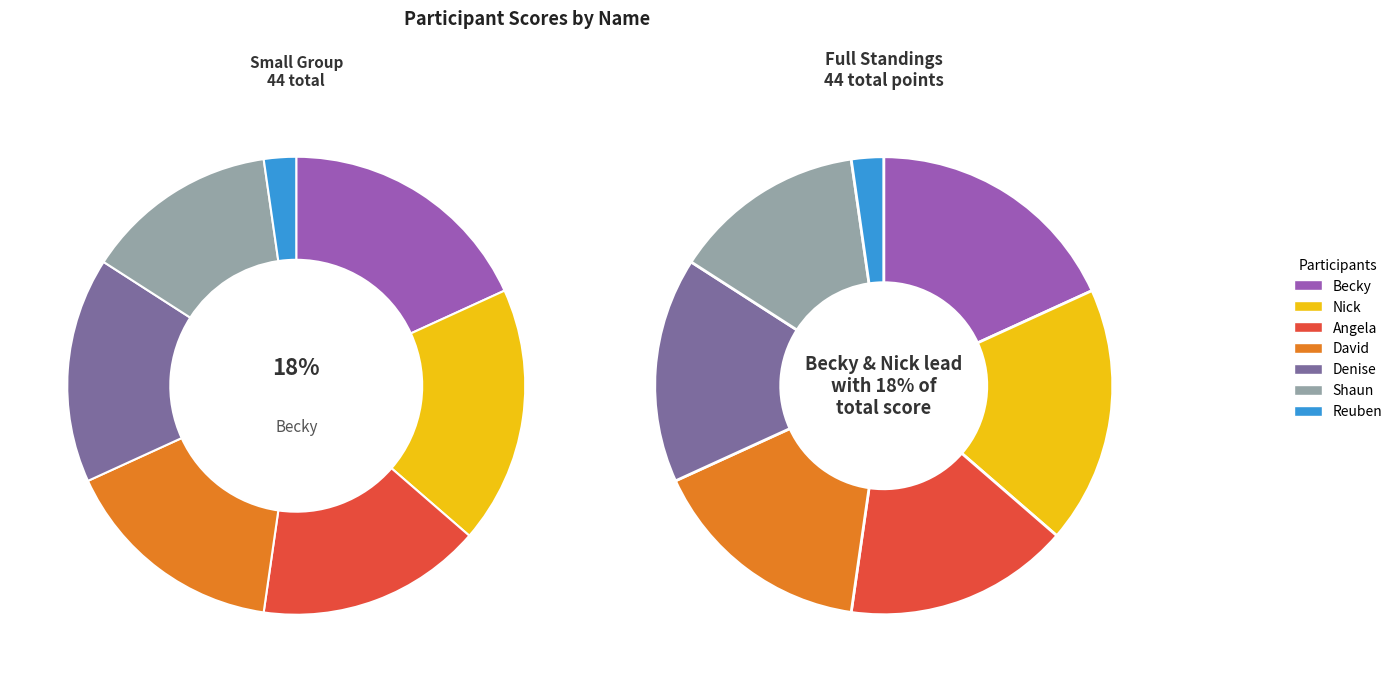

True or false: Shaun accounts for 14% of the total.

True